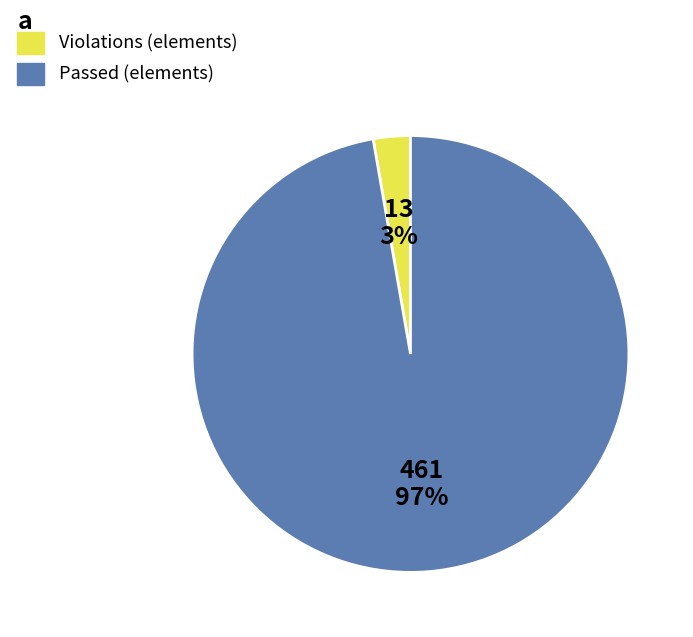

How many slices are in this pie chart?

2